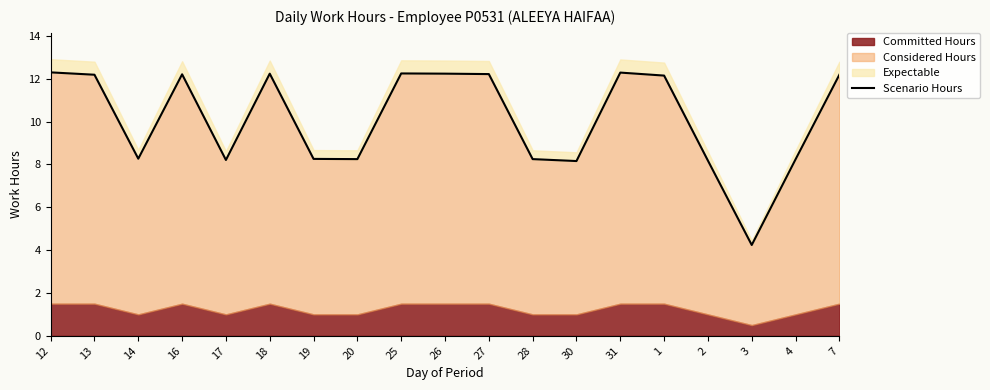

The chart shows a value of 5.8 at 4. True or false?

False